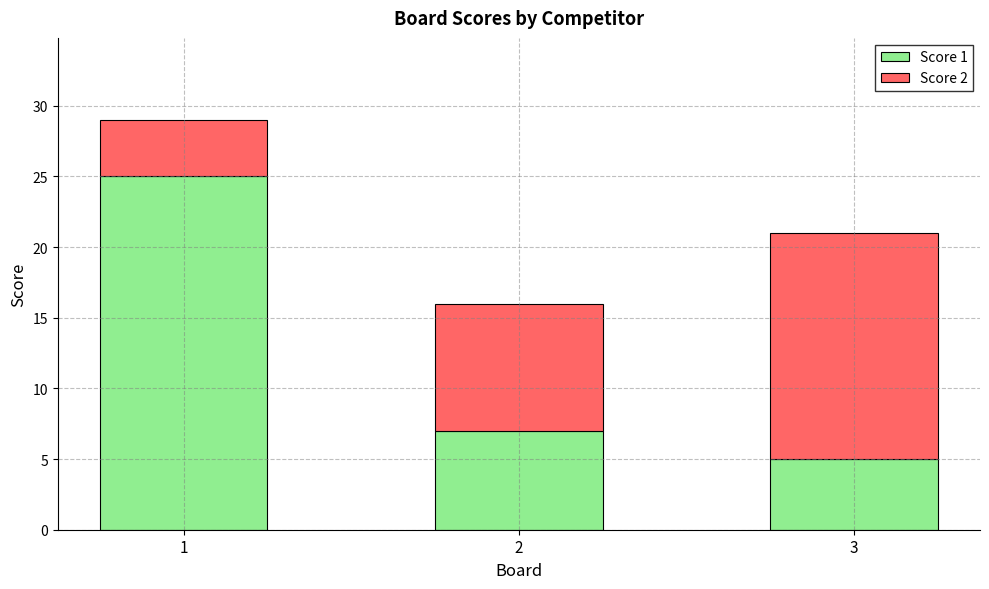

Count the number of data series in this chart.

2